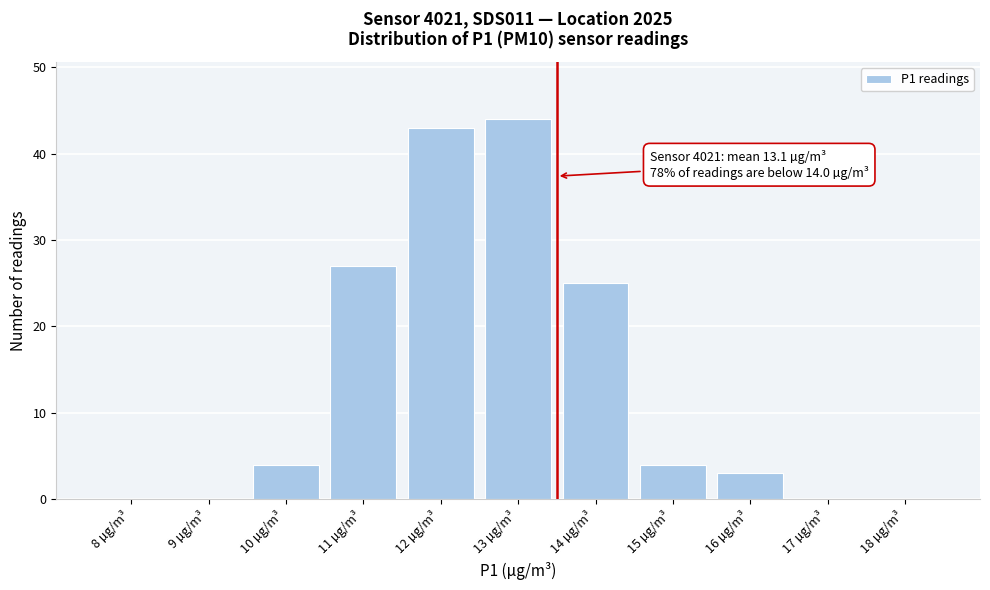

Reading left to right, transcribe all the data shown in this chart.

8 µg/m³=0	9 µg/m³=0	10 µg/m³=4	11 µg/m³=27	12 µg/m³=43	13 µg/m³=44	14 µg/m³=25	15 µg/m³=4	16 µg/m³=3	17 µg/m³=0	18 µg/m³=0